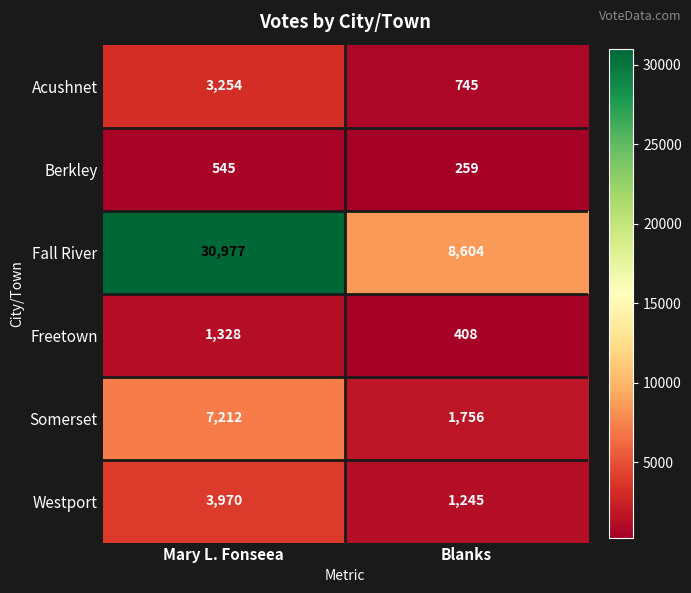

Which series has the widest spread of values?

Fall River